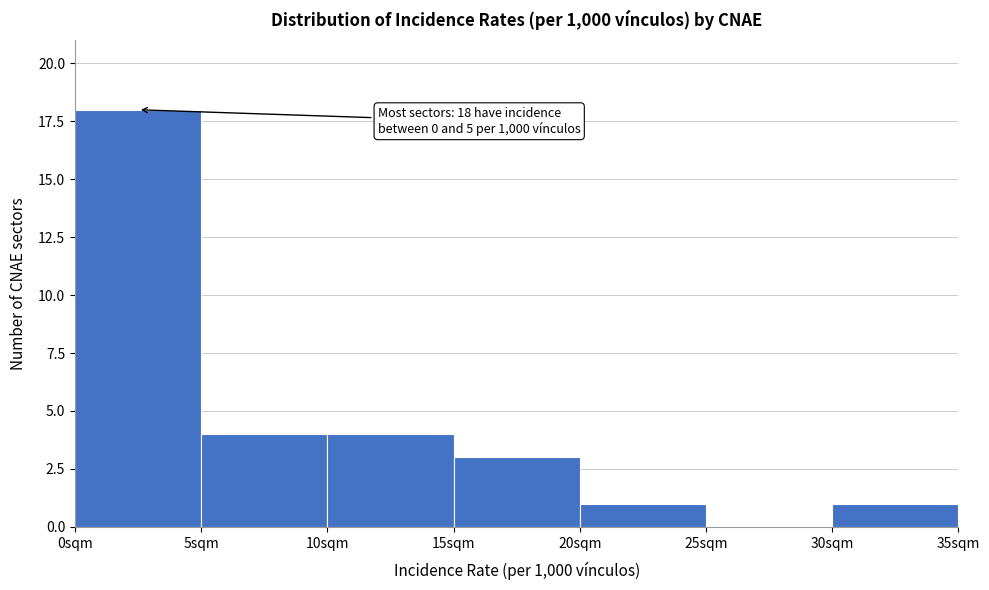

Over which range of the x-axis is the bar tallest?

0 to 5